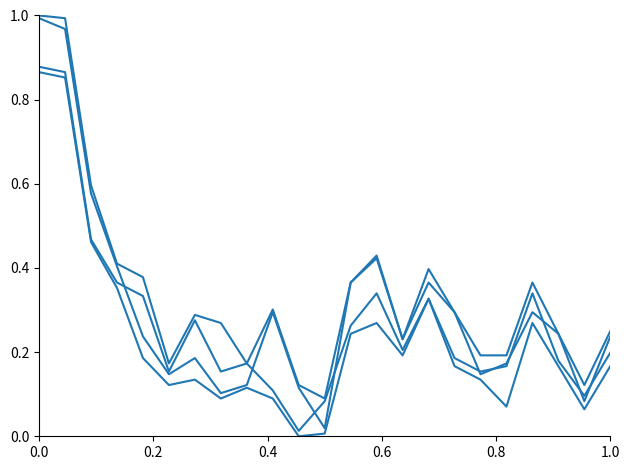

Does the chart have visible grid lines?

No